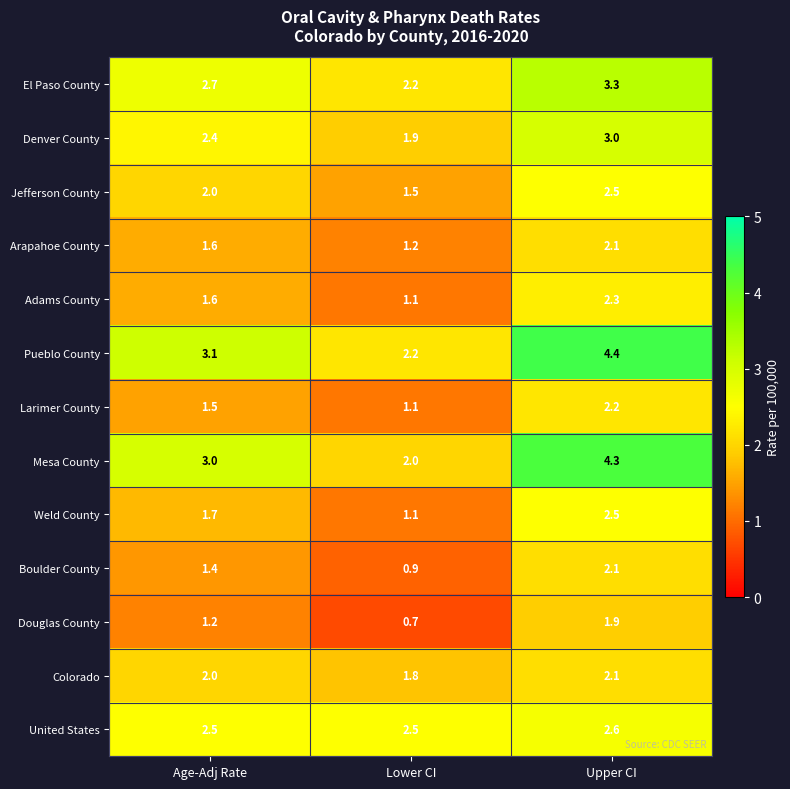

At which label is Pueblo County closest to 3?

Age-Adj Rate